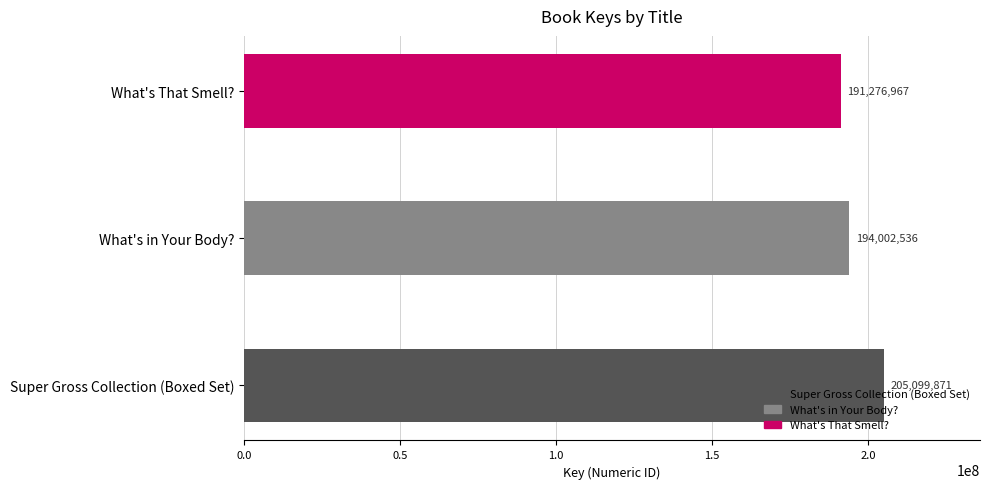

What is the minimum value shown in the chart?

191276967